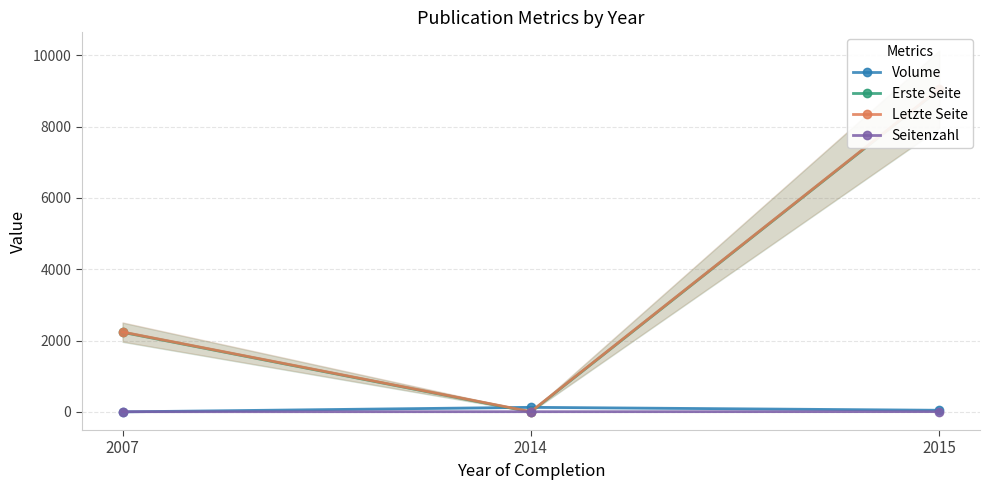

What is the greatest value displayed?

9049